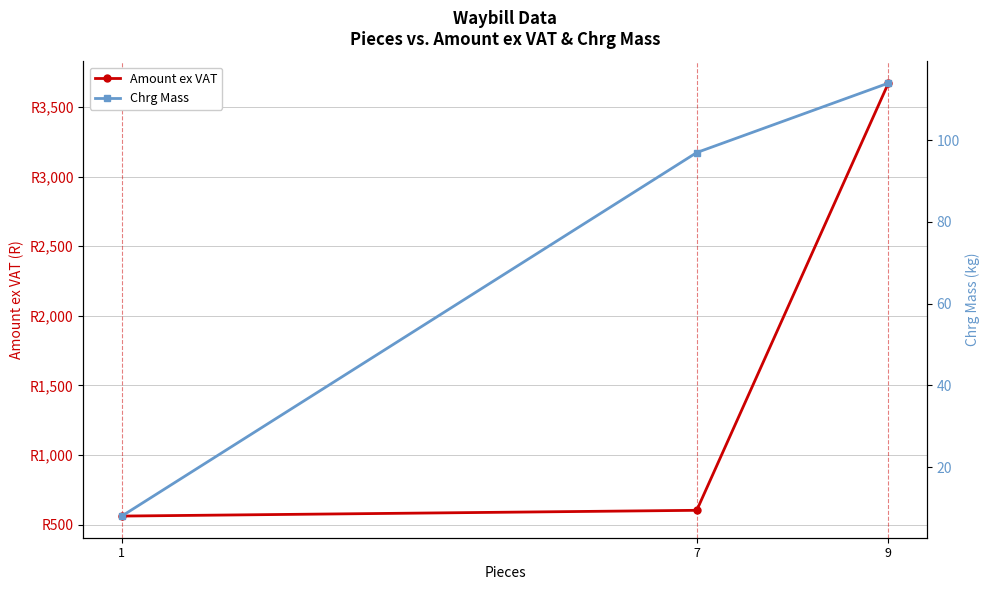

Rank the series by their maximum value, from lowest to highest.

Chrg Mass, Amount ex VAT